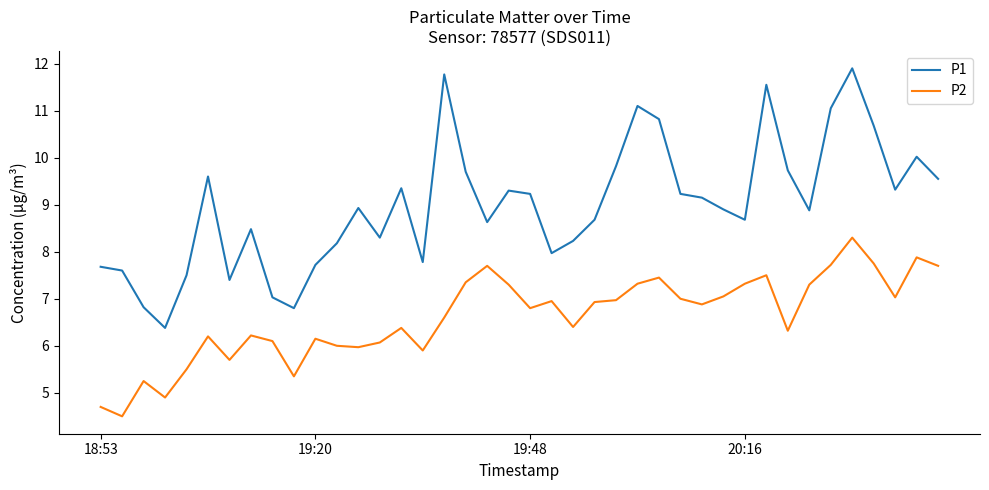

List the series in order of their overall mean, lowest first.

P2, P1